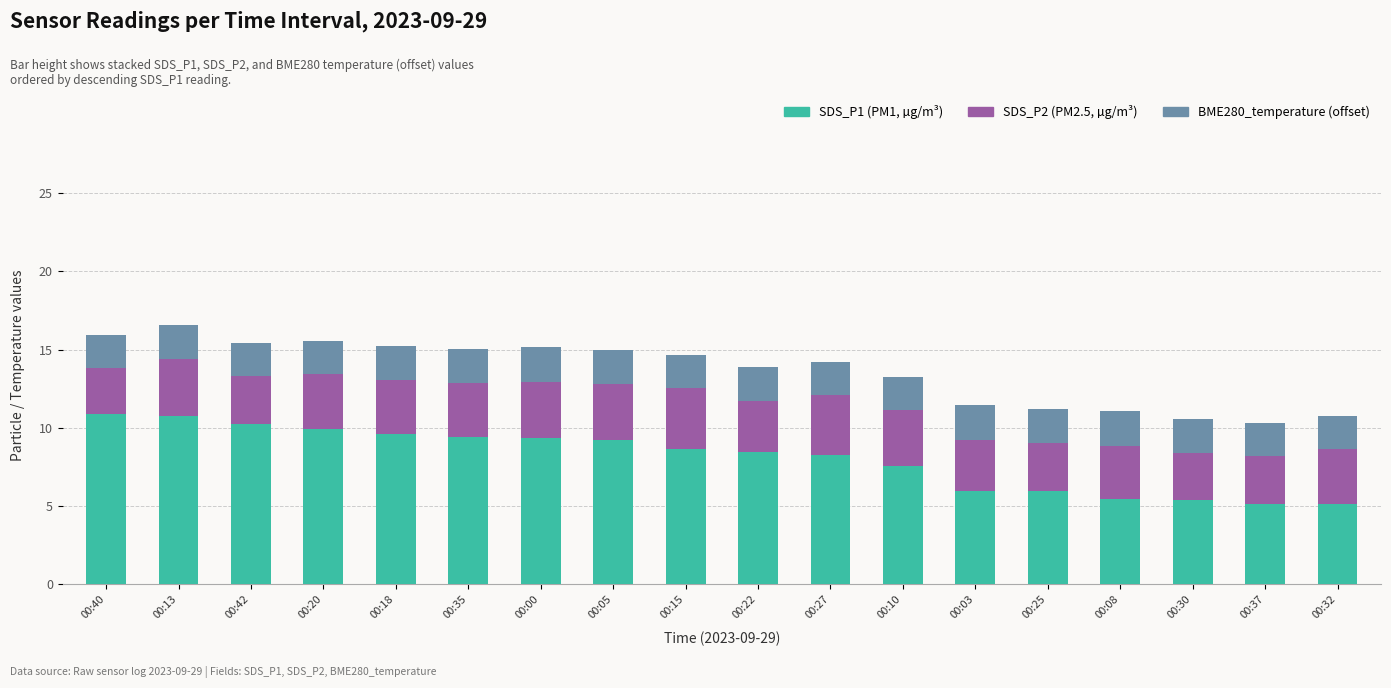

What is the total value across all series at 00:08?

11.0